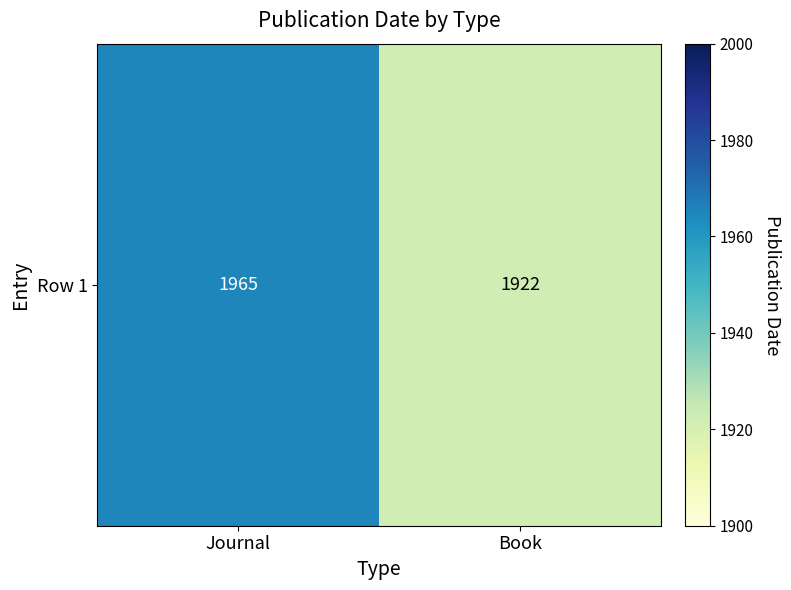

Which category has the highest value across all series?

Journal